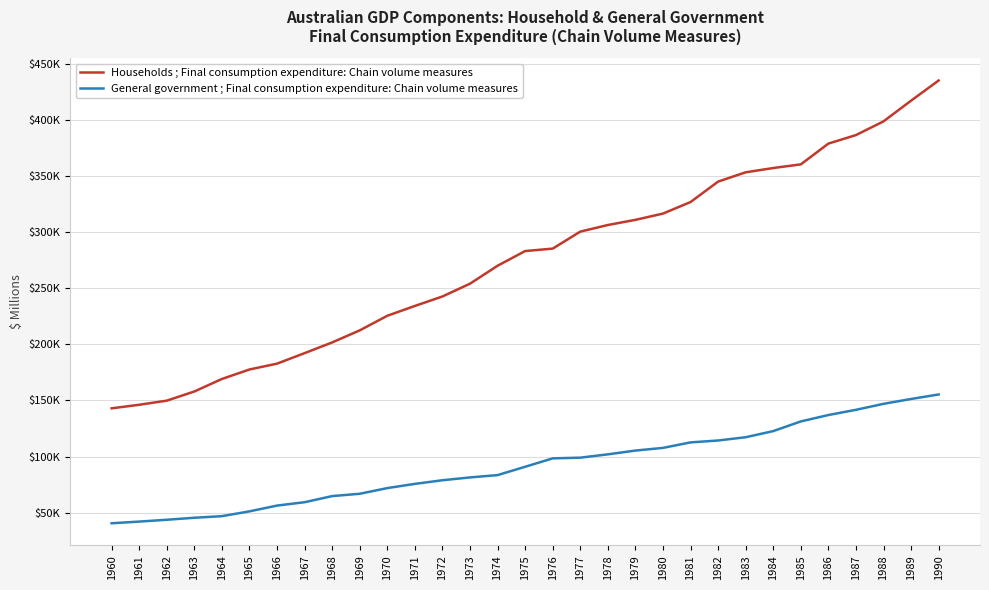

What are all the series names shown in the legend?

Households ; Final consumption expenditure: Chain volume measures, General government ; Final consumption expenditure: Chain volume measures